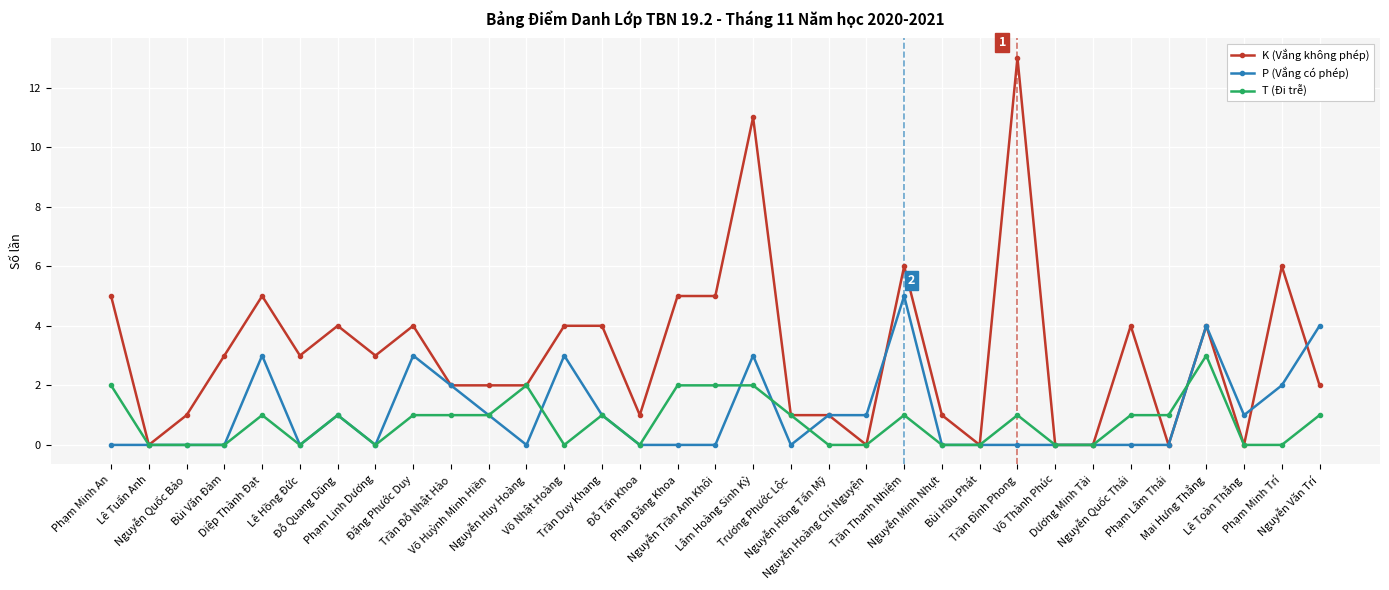

What position from the left is Phạm Minh Trí?

32